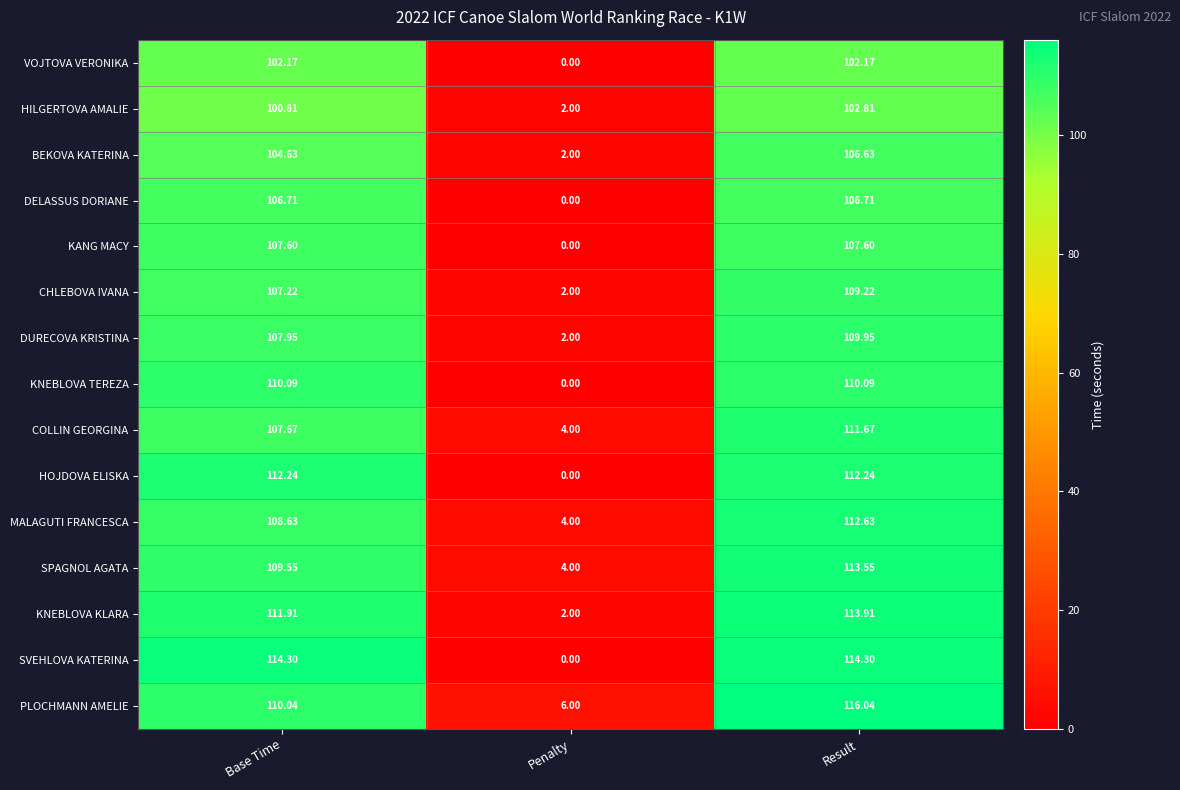

Which series has the largest total across all categories?

PLOCHMANN AMELIE